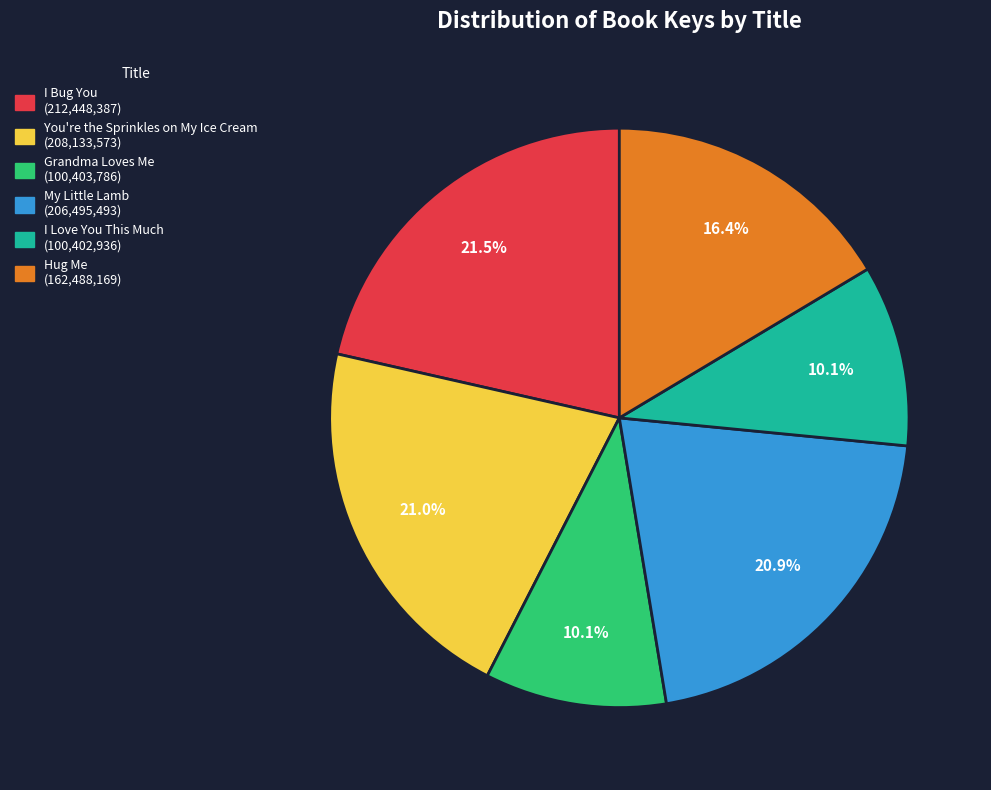

Is there any slice that represents more than half of the pie?

No